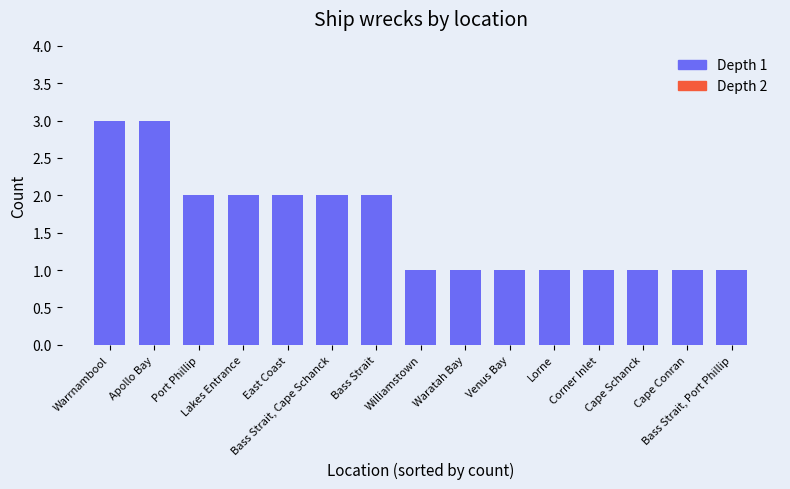

Reading right to left, list all the values displayed in this chart.

Bass Strait, Port Phillip=1	Cape Conran=1	Cape Schanck=1	Corner Inlet=1	Lorne=1	Venus Bay=1	Waratah Bay=1	Williamstown=1	Bass Strait=2	Bass Strait, Cape Schanck=2	East Coast=2	Lakes Entrance=2	Port Phillip=2	Apollo Bay=3	Warrnambool=3